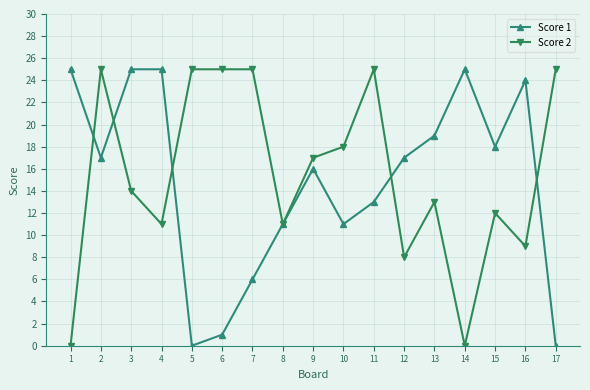

How many series are shown in this chart?

2